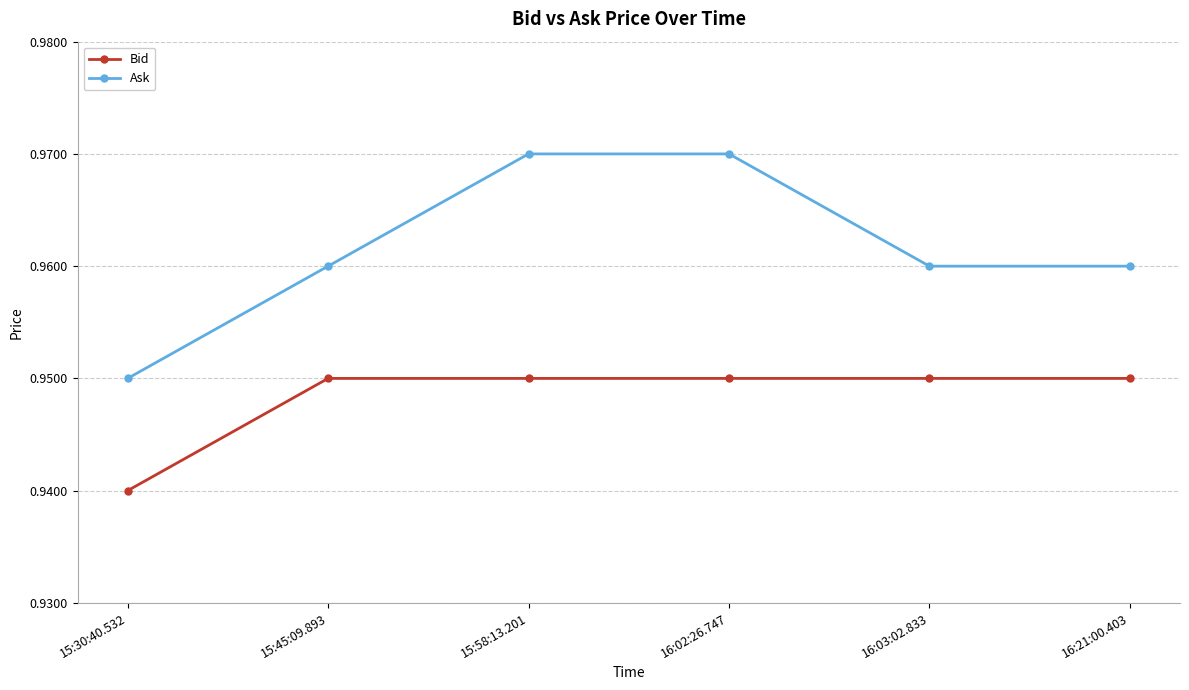

What is the sum of the Ask values at 15:45:09.893 and 16:03:02.833?

1.9